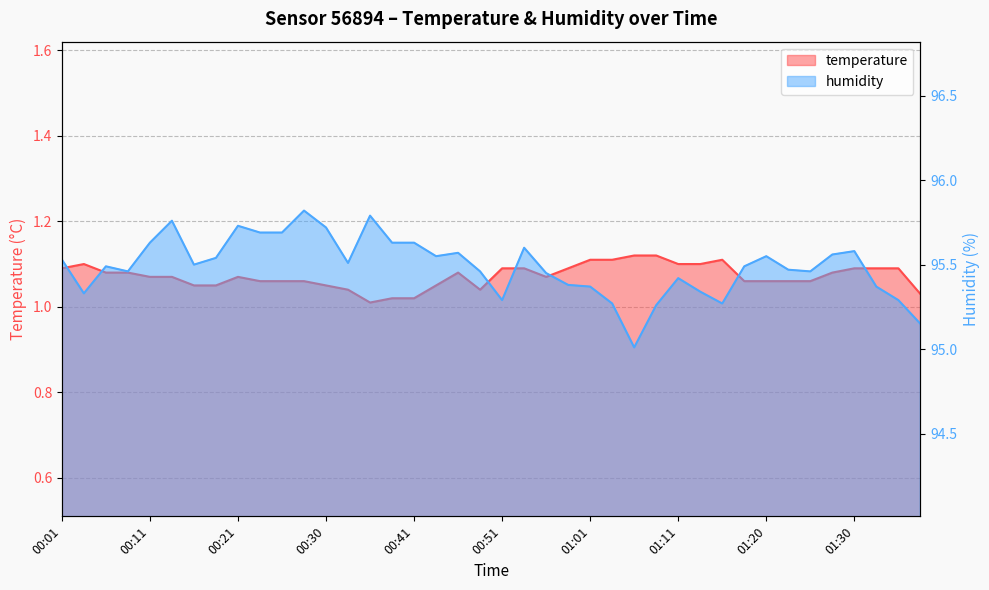

Does the chart have visible grid lines?

Yes